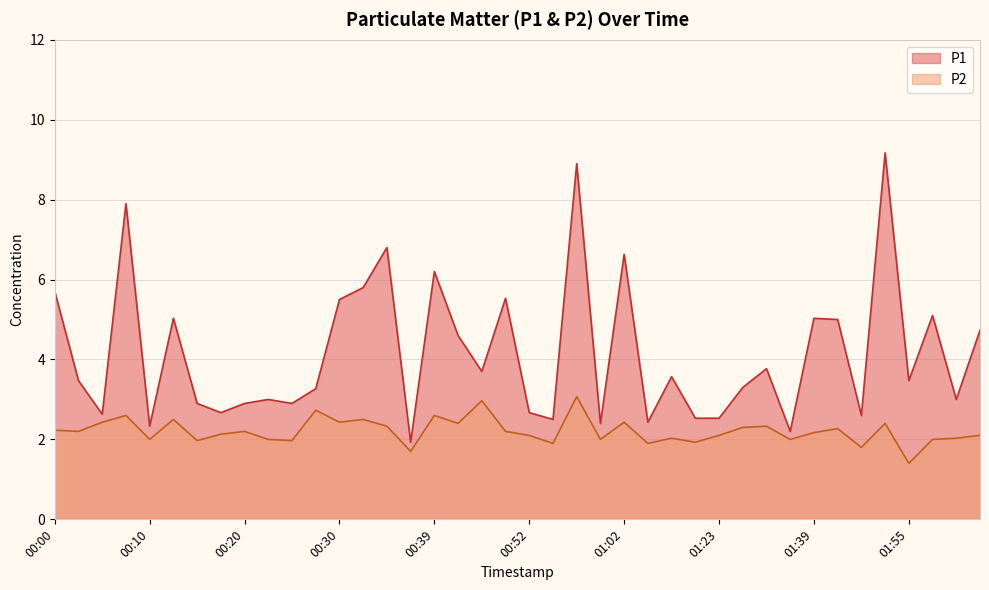

Reading left to right, list all the values displayed in this chart.

P1: 5.7	3.5	2.6	7.9	2.3	5.0	2.9	2.7	2.9	3.0	2.9	3.3	5.5	5.8	6.8	1.9	6.2	4.6	3.7	5.5	2.7	2.5	8.9	2.4	6.6	2.4	3.6	2.5	2.5	3.3	3.8	2.2	5.0	5.0	2.6	9.2	3.5	5.1	3.0	4.7
P2: 2.2	2.2	2.4	2.6	2.0	2.5	2.0	2.1	2.2	2.0	2.0	2.7	2.4	2.5	2.3	1.7	2.6	2.4	3.0	2.2	2.1	1.9	3.1	2.0	2.4	1.9	2.0	1.9	2.1	2.3	2.3	2.0	2.2	2.3	1.8	2.4	1.4	2.0	2.0	2.1